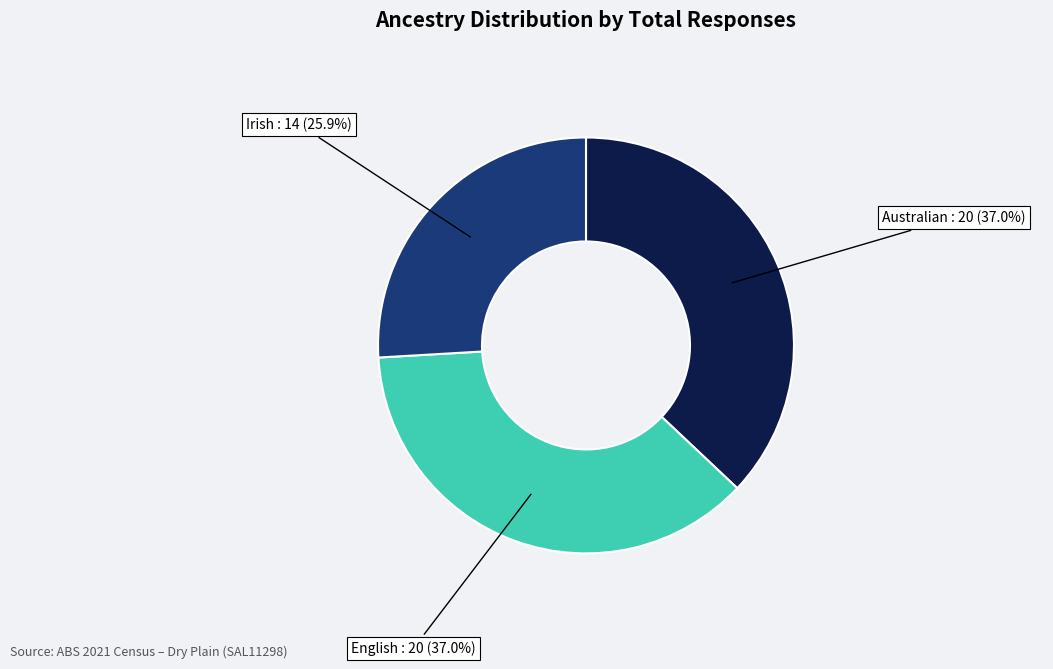

Is there any slice that represents more than half of the pie?

No